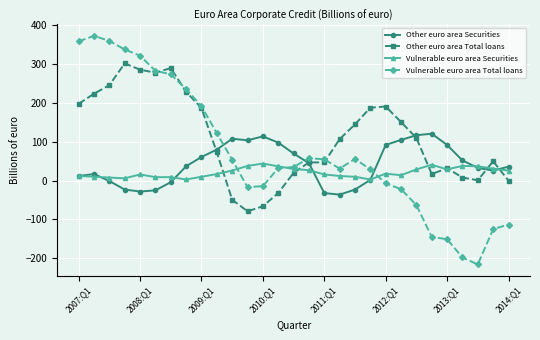

How many data points in Other euro area Securities are less than 37?

14